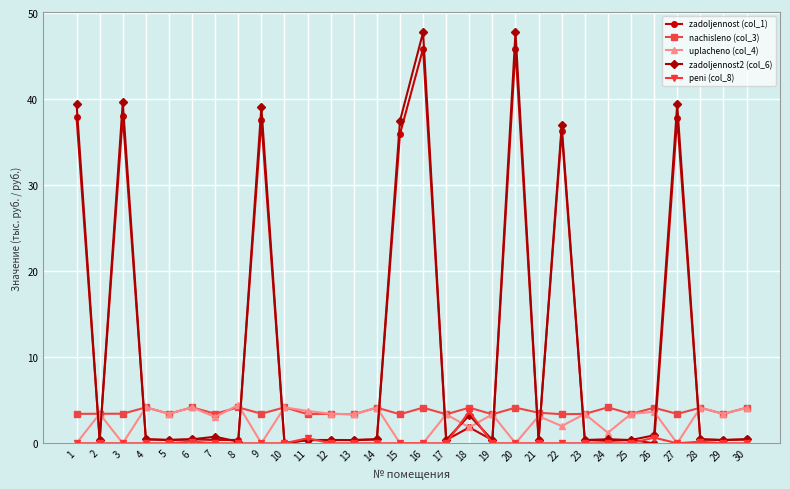

Where do zadoljennost (col_1) and nachisleno (col_3) first cross each other?

1 and 2